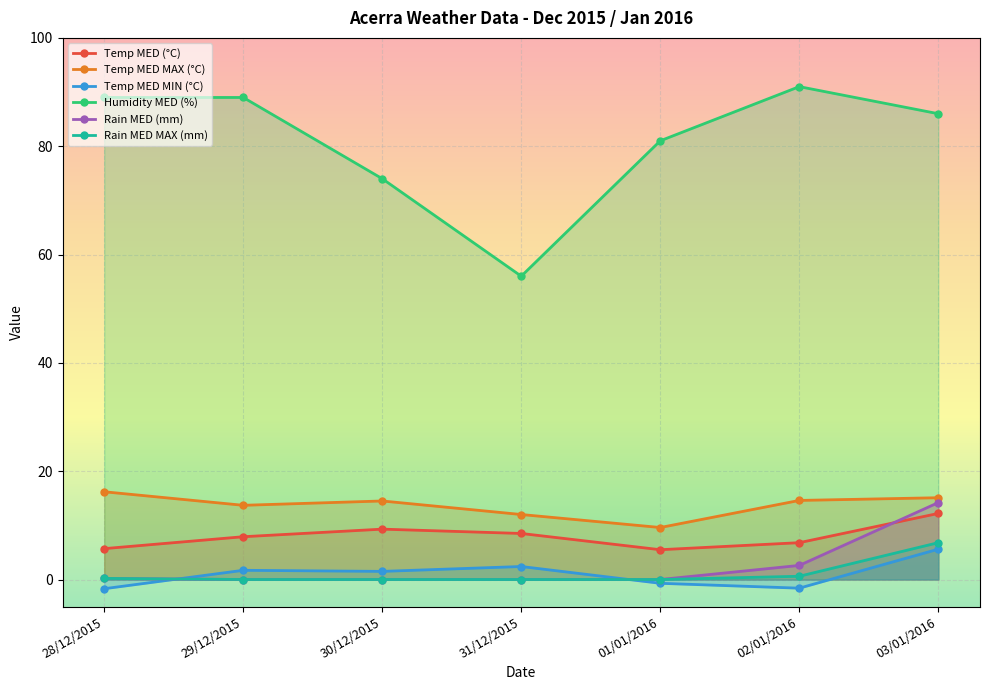

What is the total value across all series at 03/01/2016?

139.9